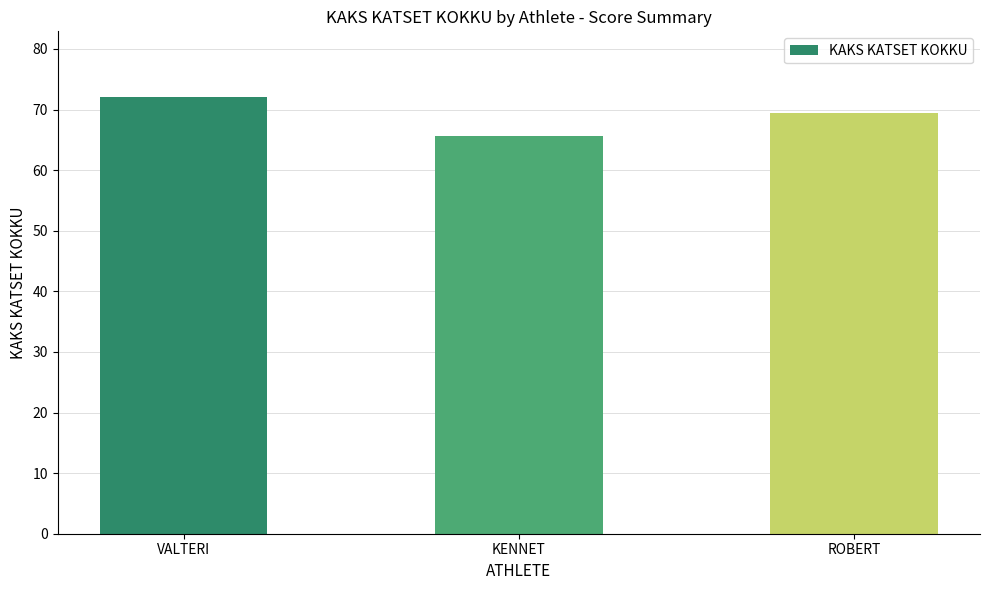

How many categories are shown in the chart?

3